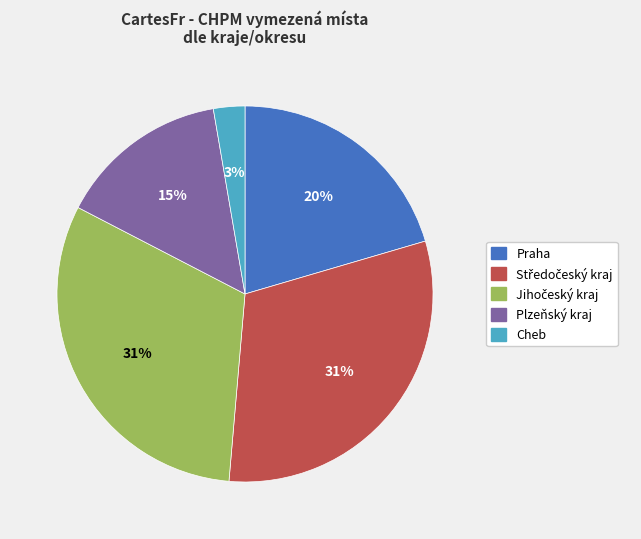

Which category has the smallest portion of the pie?

Cheb